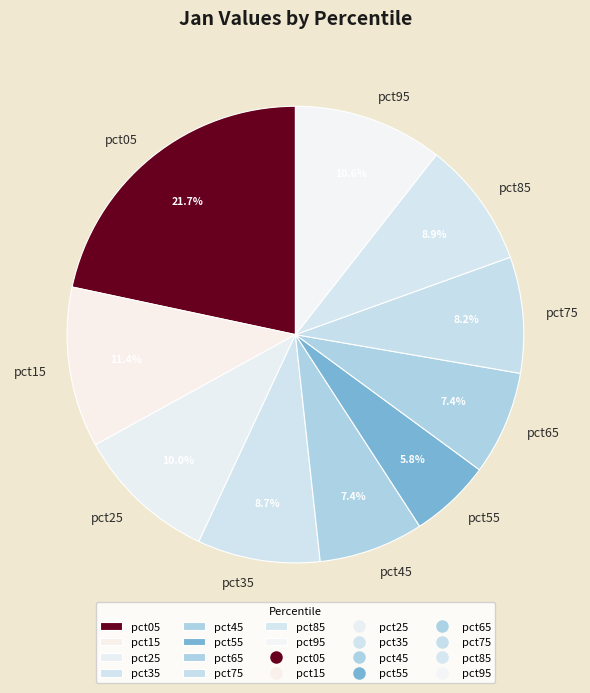

Is the sum of pct65 and pct55 greater than half?

No